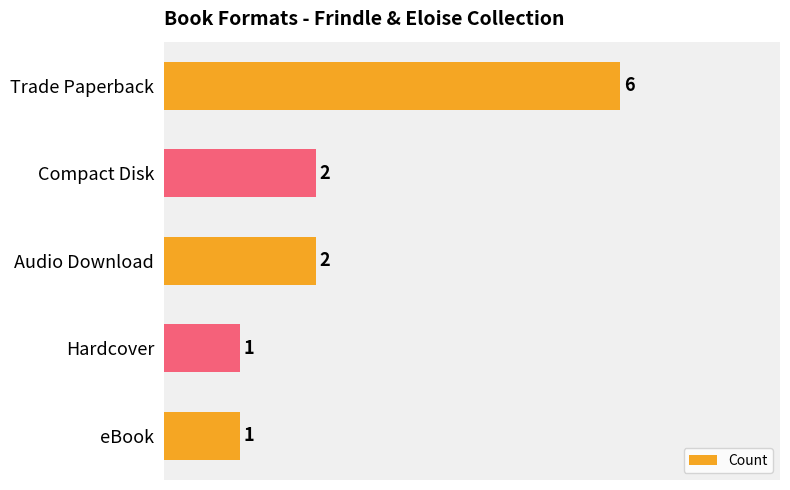

Are the bars horizontal?

Yes